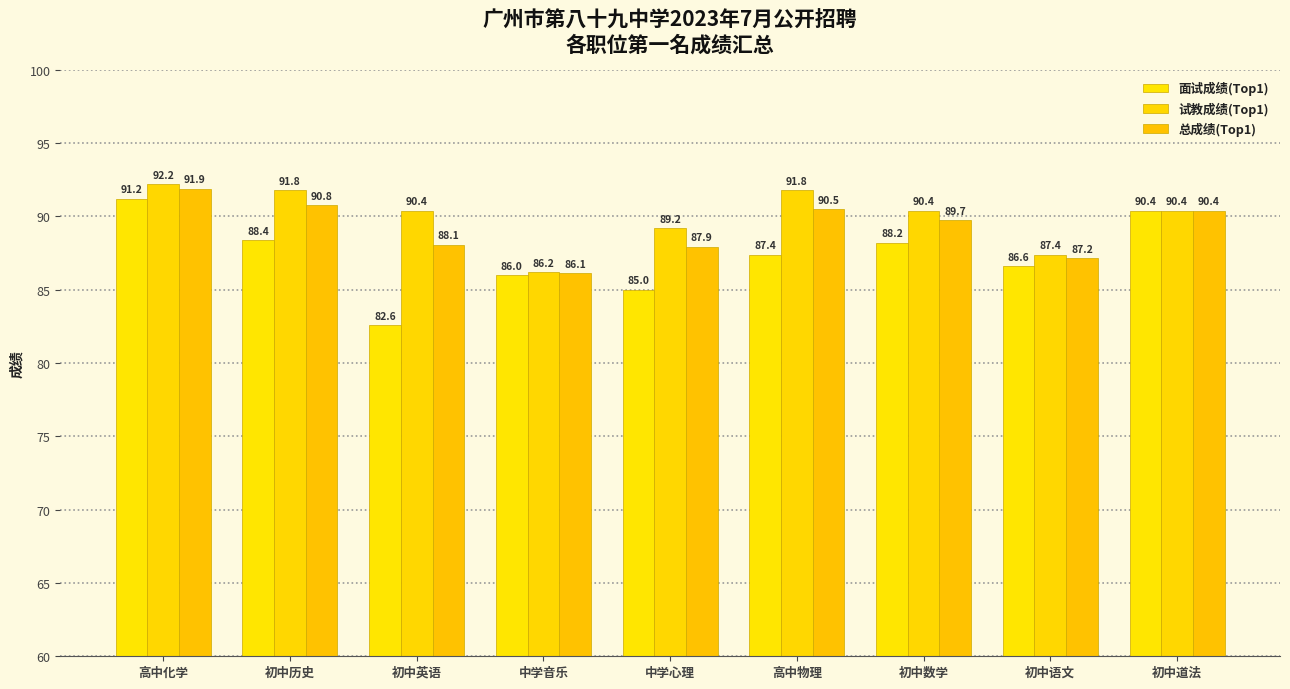

What is the average value of the 面试成绩(Top1) series?

87.3